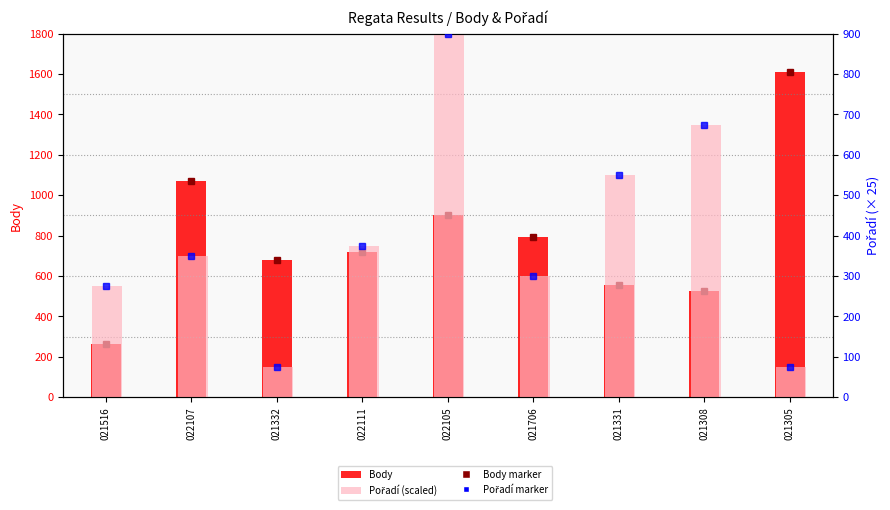

What is the sum of the Pořadí (scaled) values at 021331 and 022107?

900